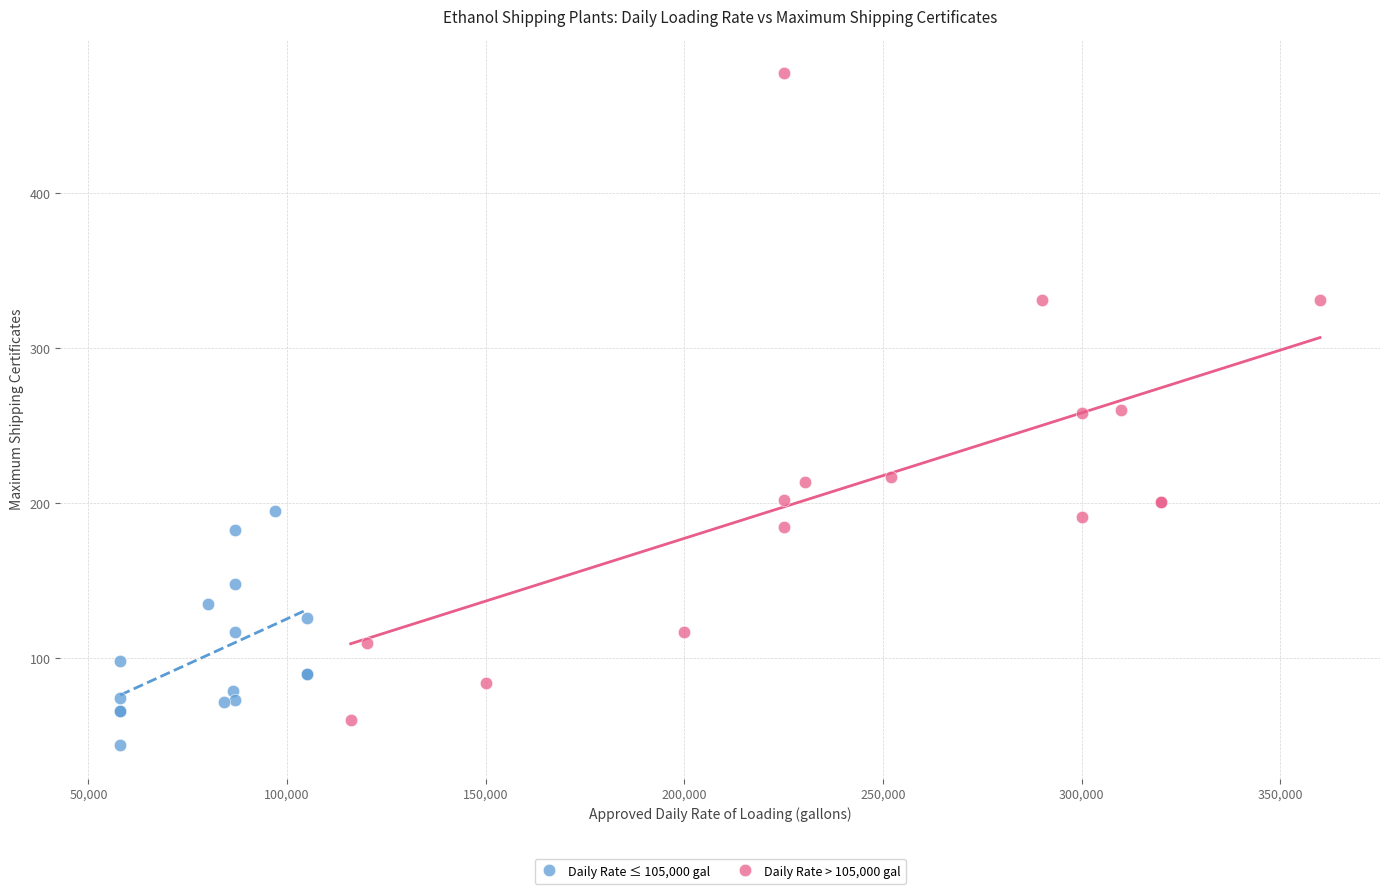

Which series has the widest spread of Y values?

Daily Rate > 105,000 gal